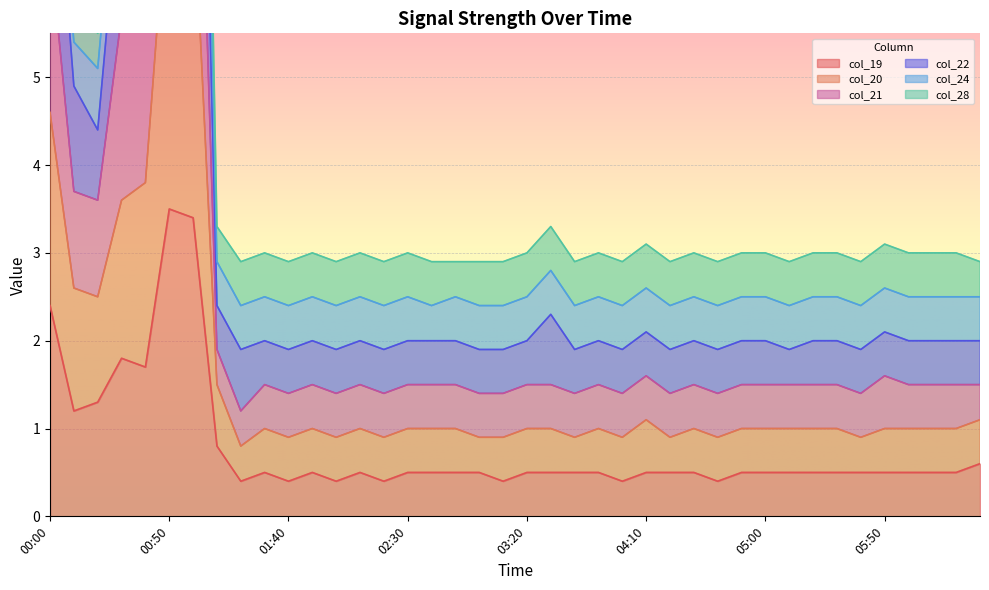

What is the sum of all col_19 values?

31.5